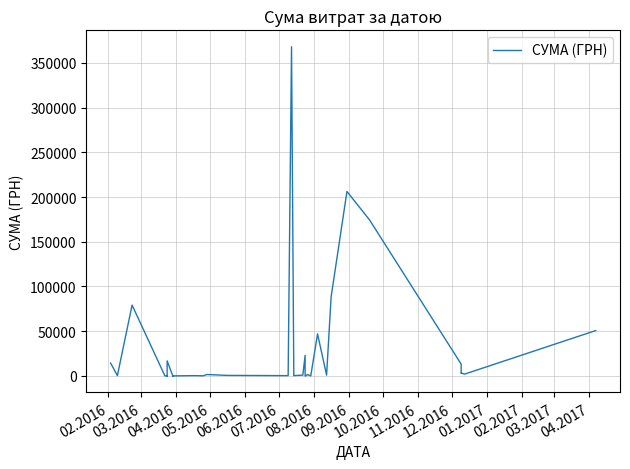

What is the maximum value shown in the chart?

367851.7